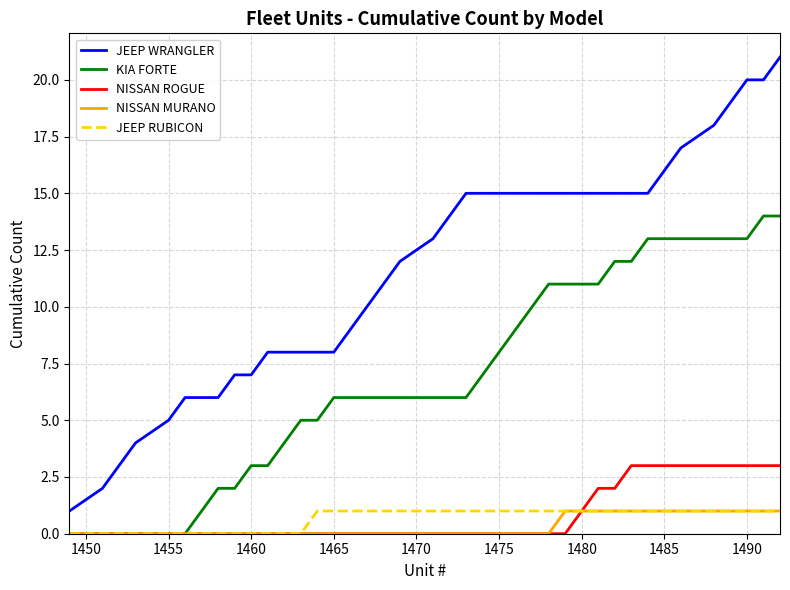

Which series has the widest spread of values?

JEEP WRANGLER